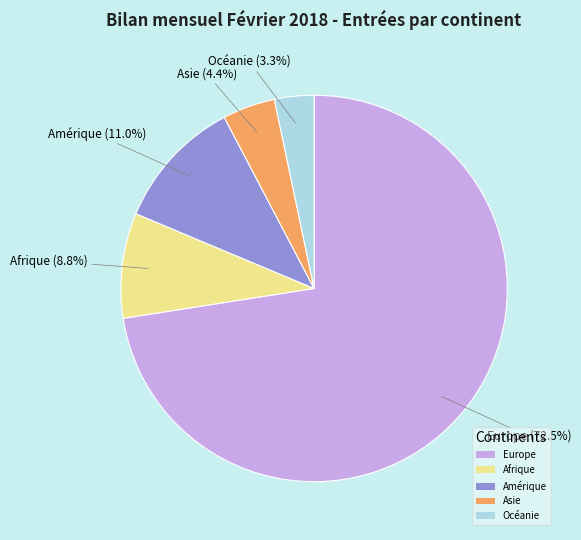

Which category has the smallest portion of the pie?

Océanie